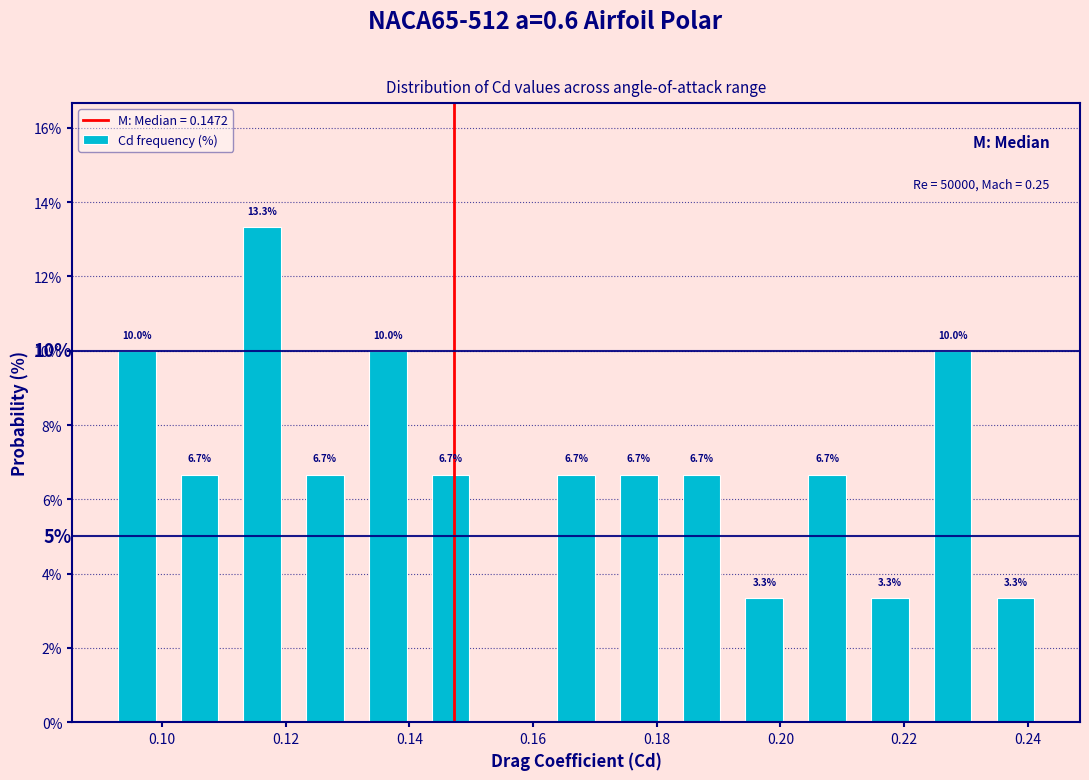

Over which range of the x-axis is the bar tallest?

0.112 to 0.122